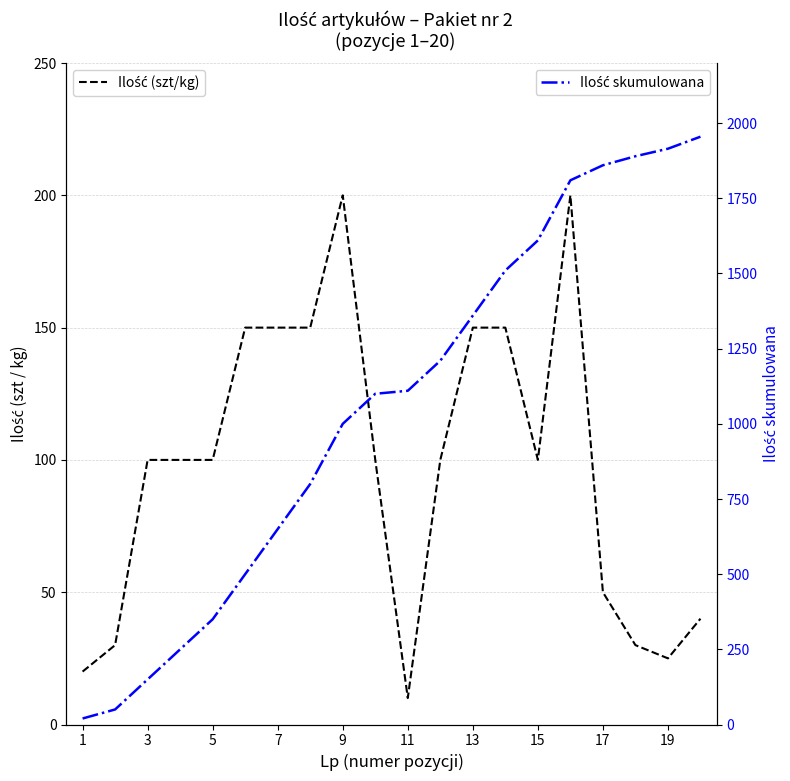

True or false: Ilość skumulowana and Ilość (szt/kg) intersect in this chart.

False